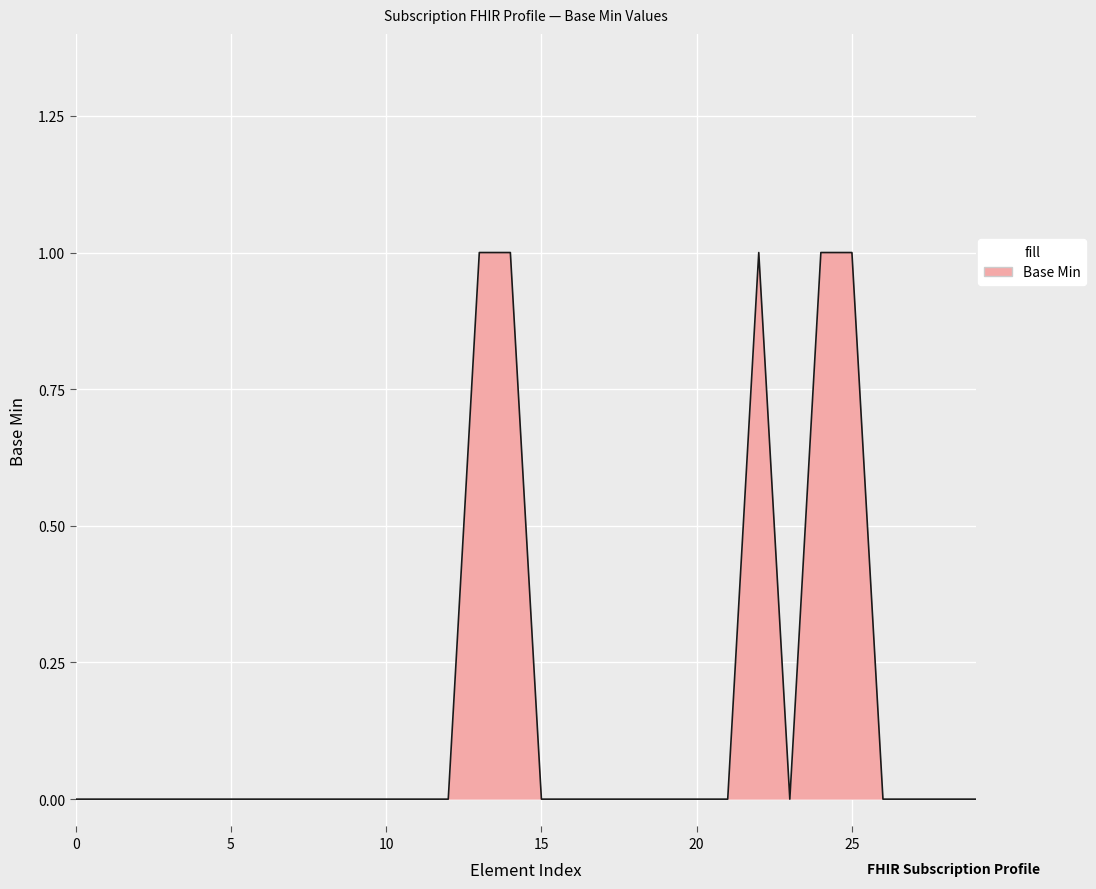

Does the chart display data point markers on the line(s)?

No